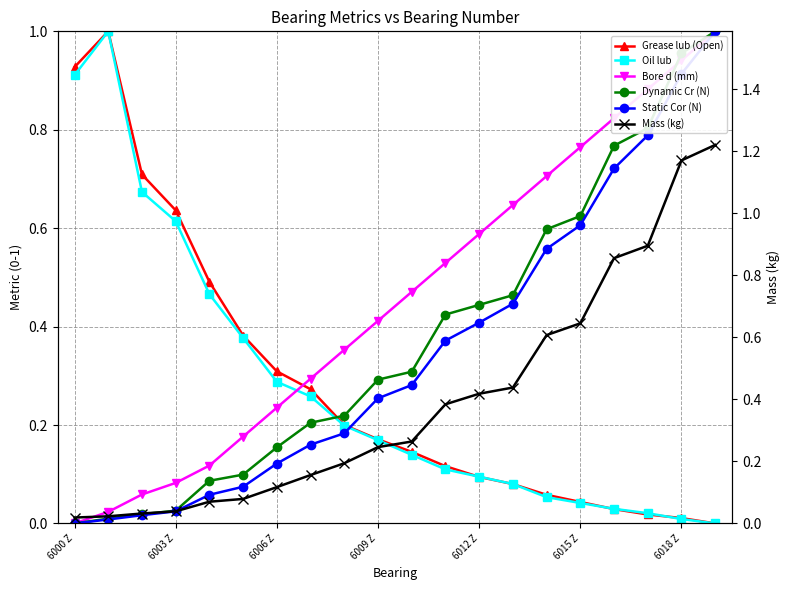

Which series changed the most between 6000 Z and 6015 Z?

Grease lub (Open)